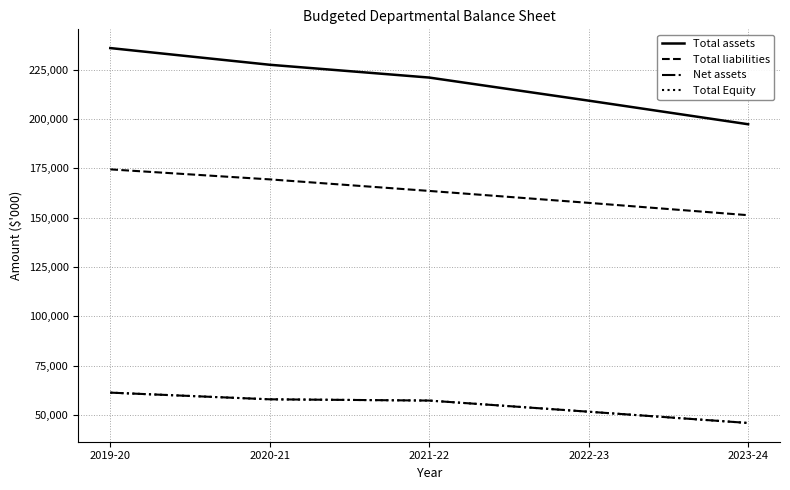

Does the chart have visible grid lines?

Yes